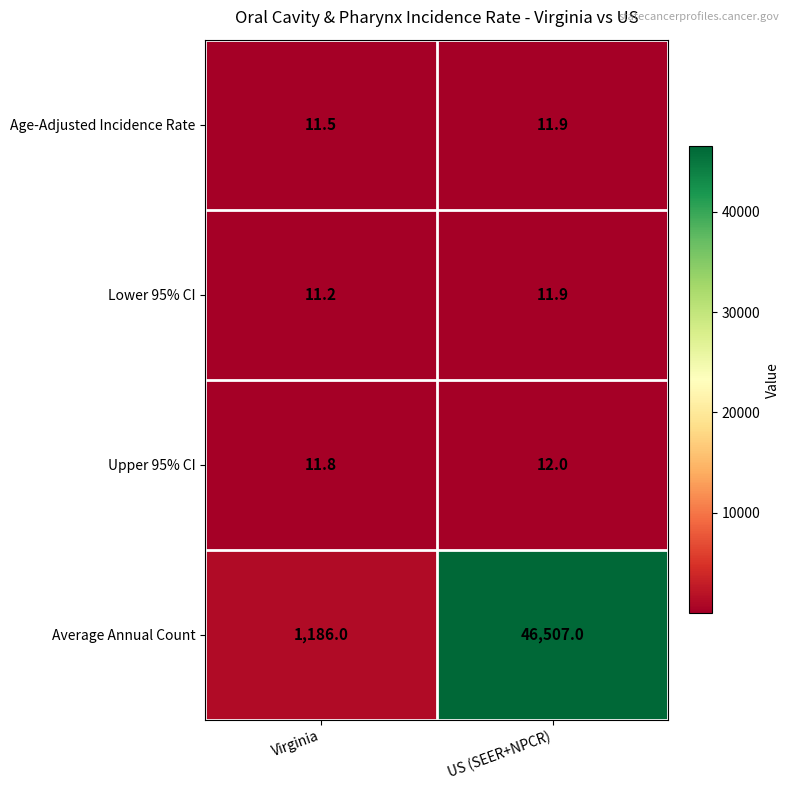

What is the average value of the Age-Adjusted Incidence Rate series?

11.7